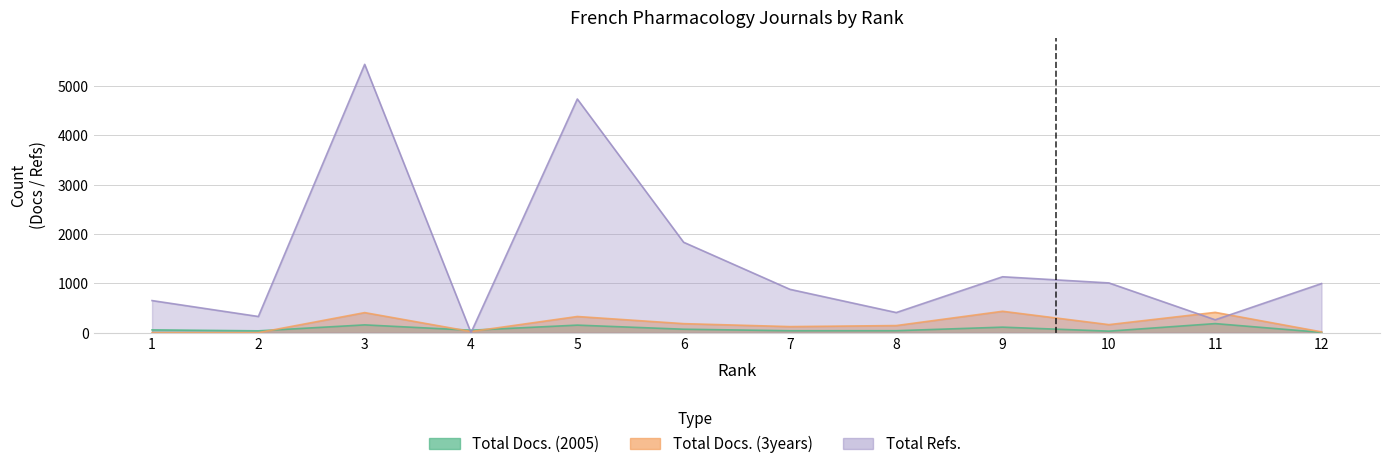

How many lines are shown in the chart?

3